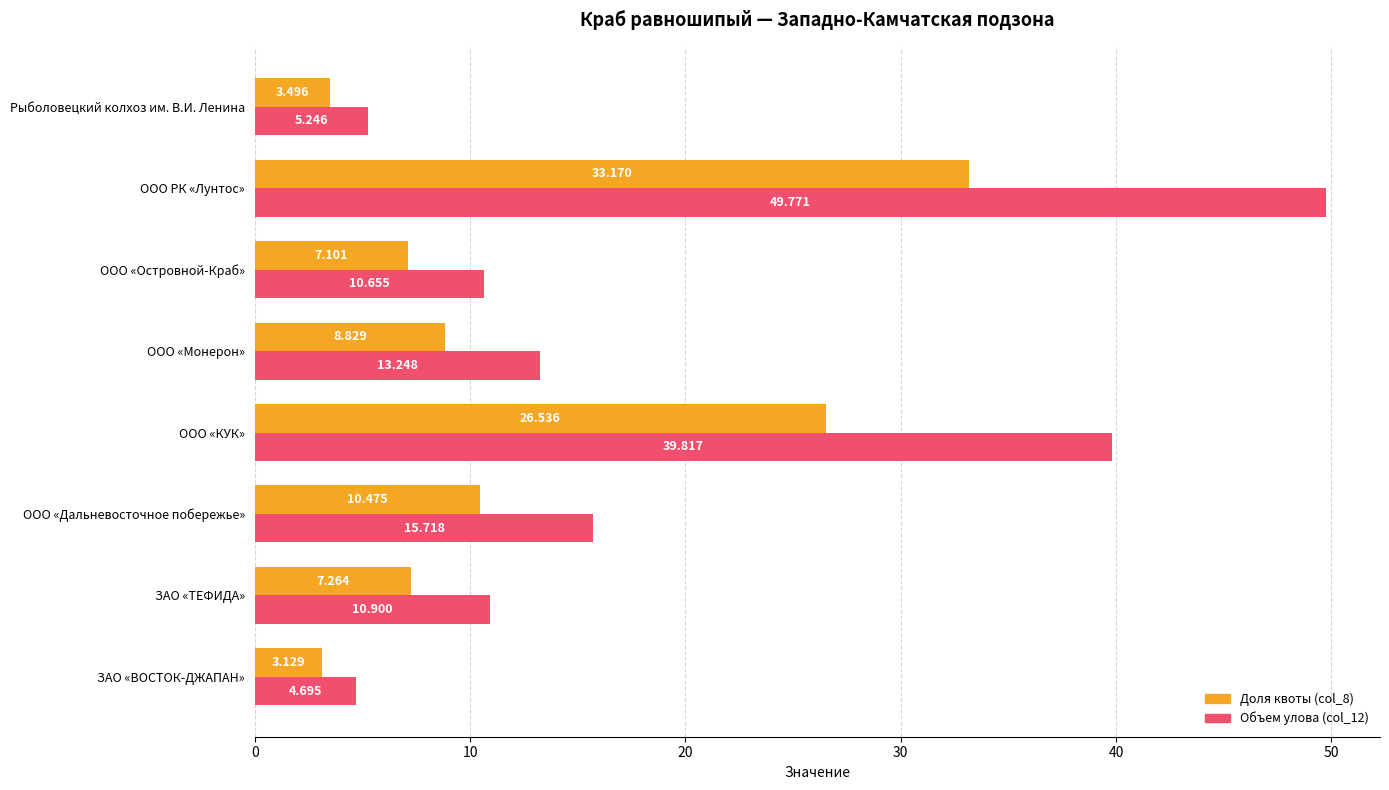

List the labels in order of Объем улова (col_12) value, largest first.

ООО РК «Лунтос», ООО «КУК», ООО «Дальневосточное побережье», ООО «Монерон», ЗАО «ТЕФИДА», ООО «Островной-Краб», Рыболовецкий колхоз им. В.И. Ленина, ЗАО «ВОСТОК-ДЖАПАН»